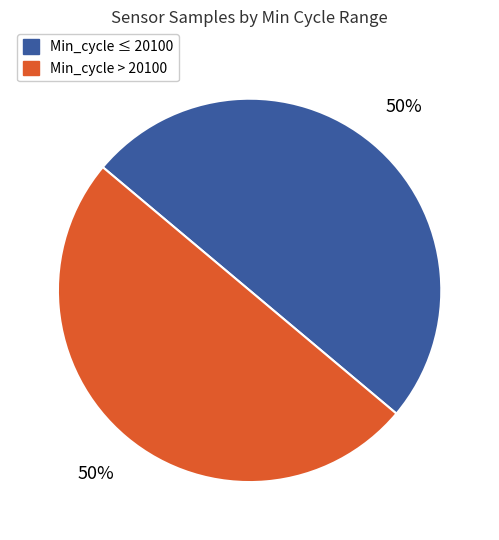

To the nearest percent, what portion does Min_cycle > 20100 represent?

50%